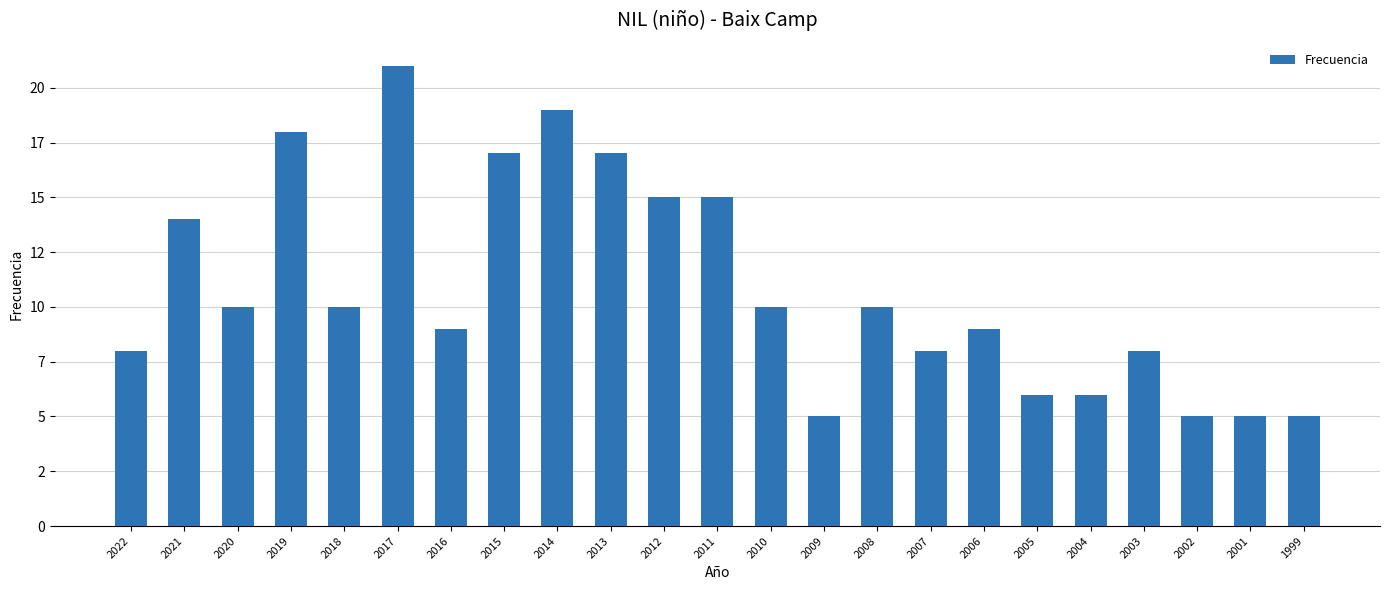

Are the bars horizontal?

No